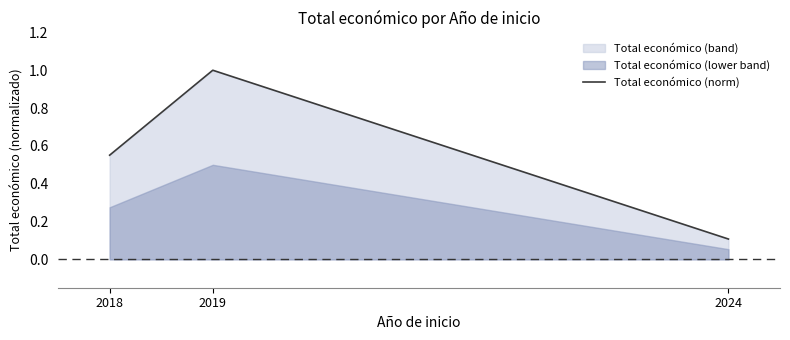

Is it true that the value at 2018 is 0.6?

True